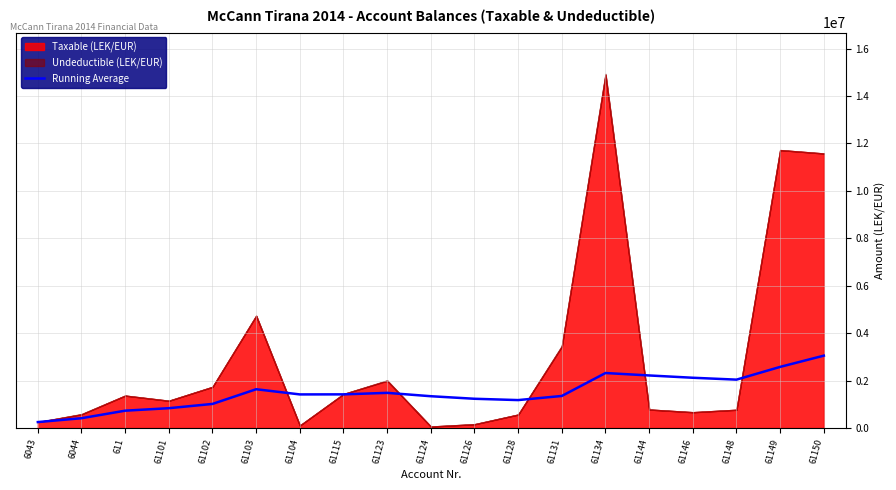

Read the value at 61149.

2576902.6